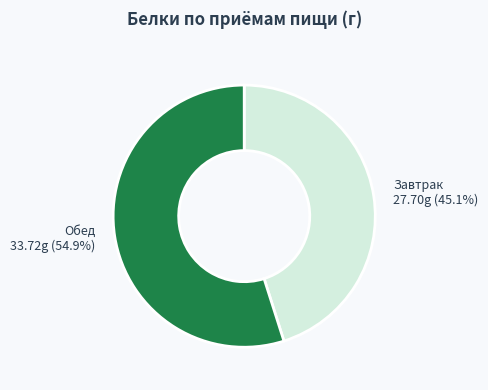

Is there any slice that represents more than half of the pie?

Yes